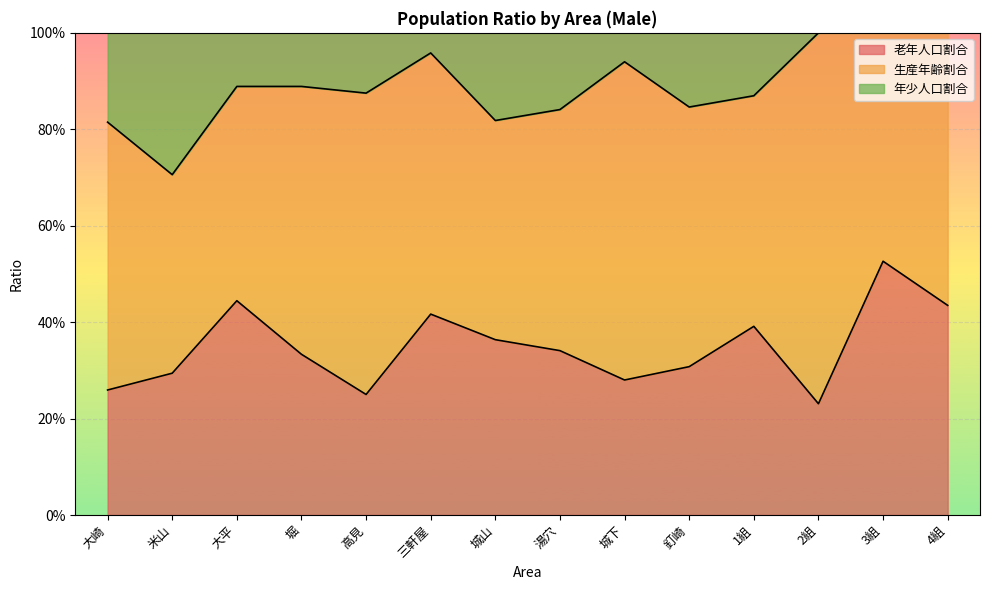

At how many categories does at least one series exceed 0?

14